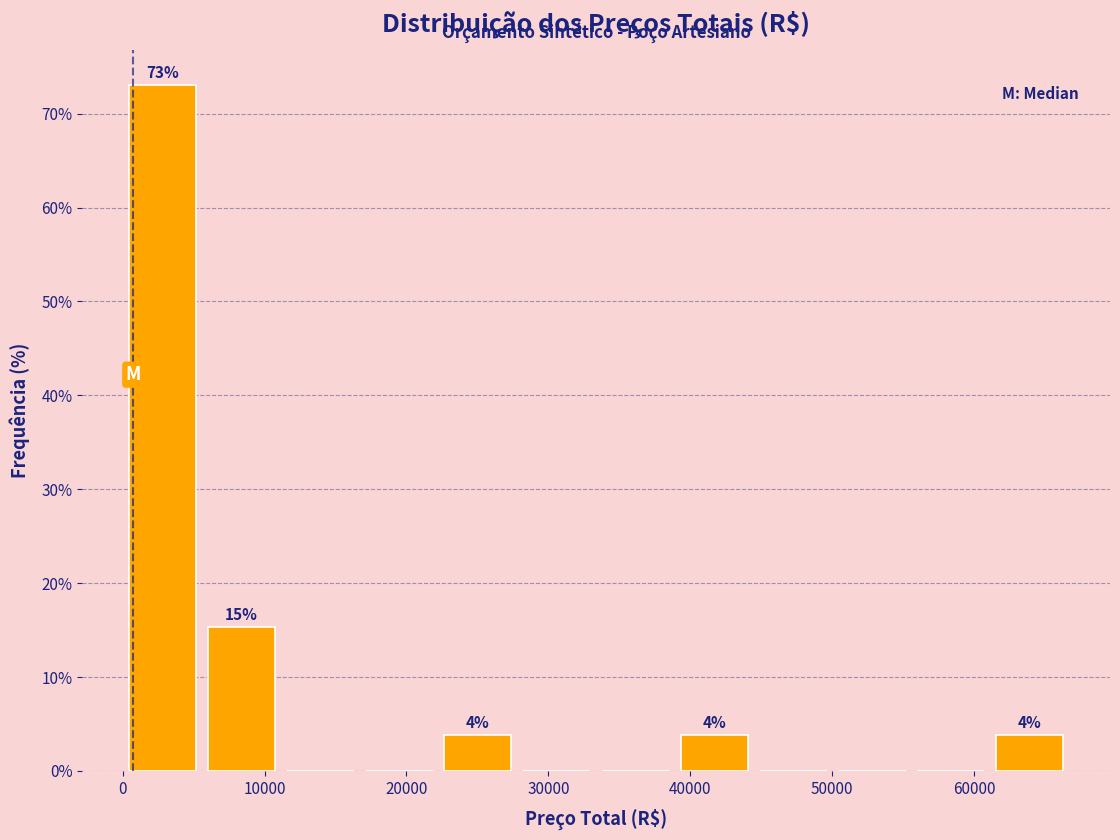

Which range on the x-axis has the tallest bar?

0 to 6000